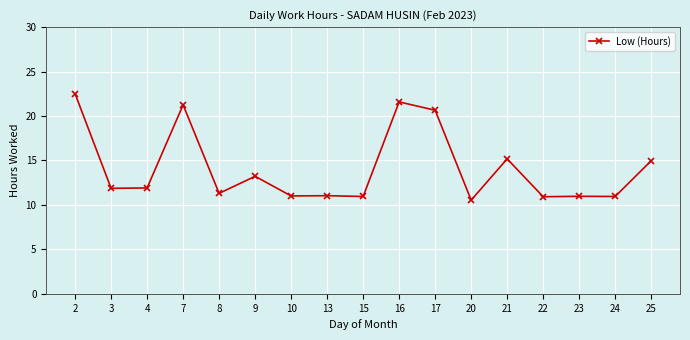

What is the greatest value displayed?

22.5